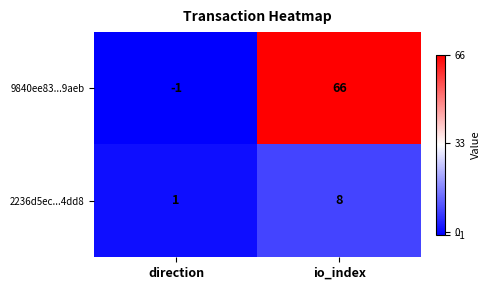

Reading right to left, list all the values displayed in this chart.

9840ee83...9aeb: 66	-1
2236d5ec...4dd8: 8	1